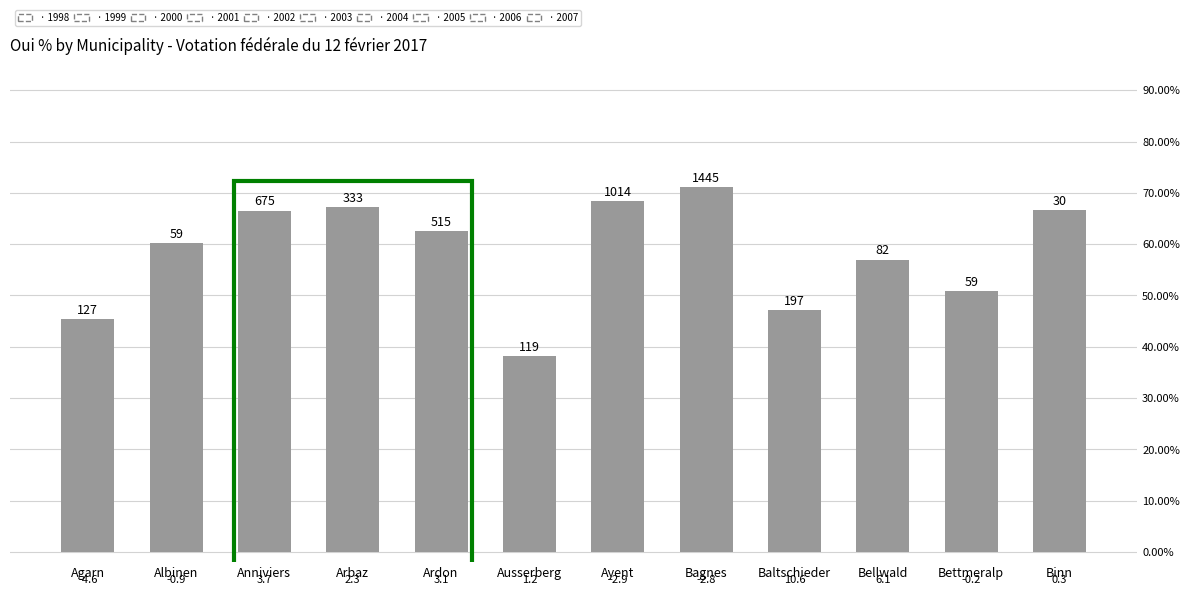

What is the value of the 3rd bar from the left?

66.5